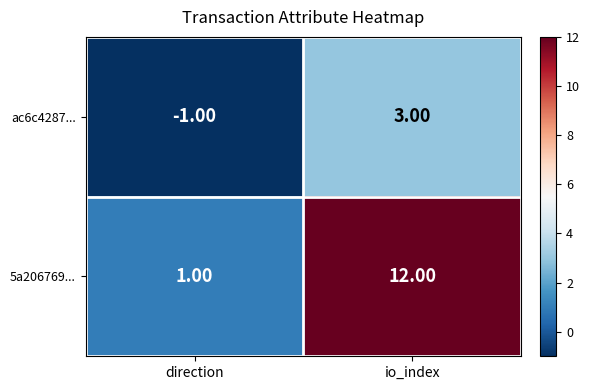

Rank the series by their average value, from lowest to highest.

ac6c4287..., 5a206769...